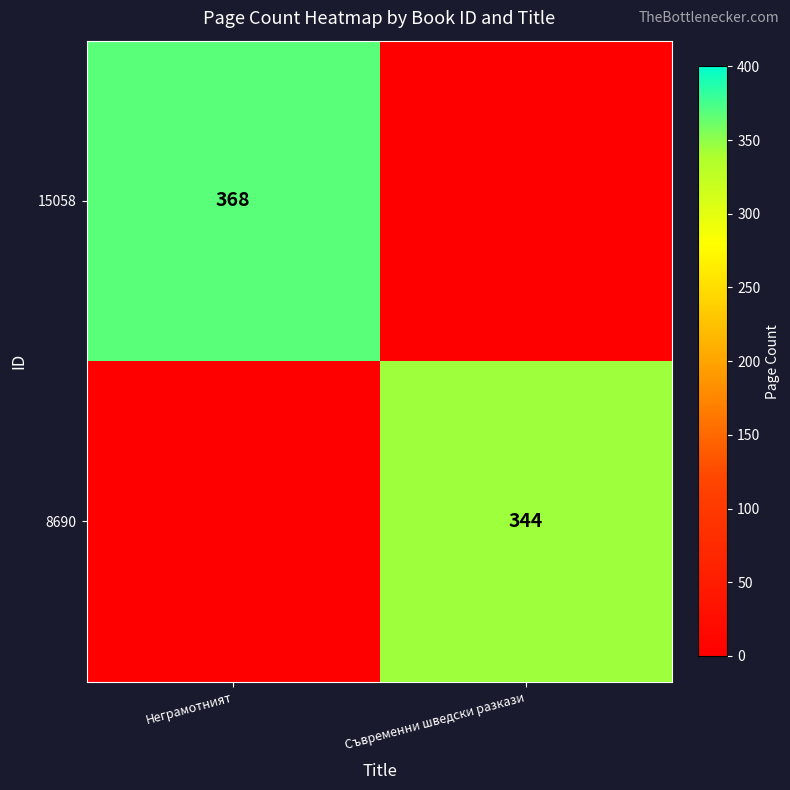

Is the value of 15058 at Неграмотният greater than the value of 8690 at Съвременни шведски разкази?

Yes